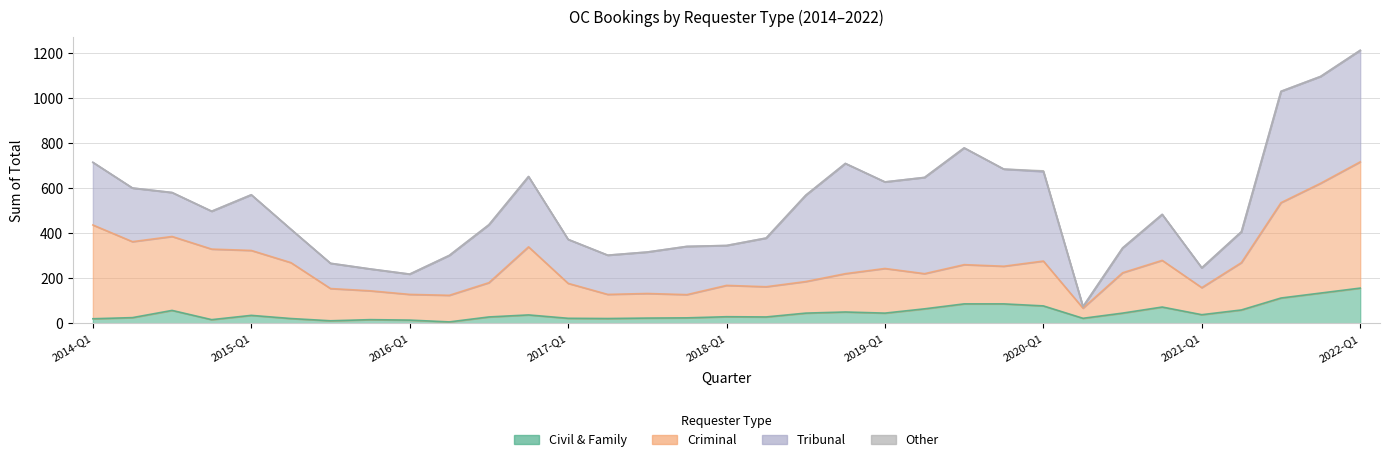

What is the sum of the Civil & Family values at 2020-Q1 and 2014-Q4?

93